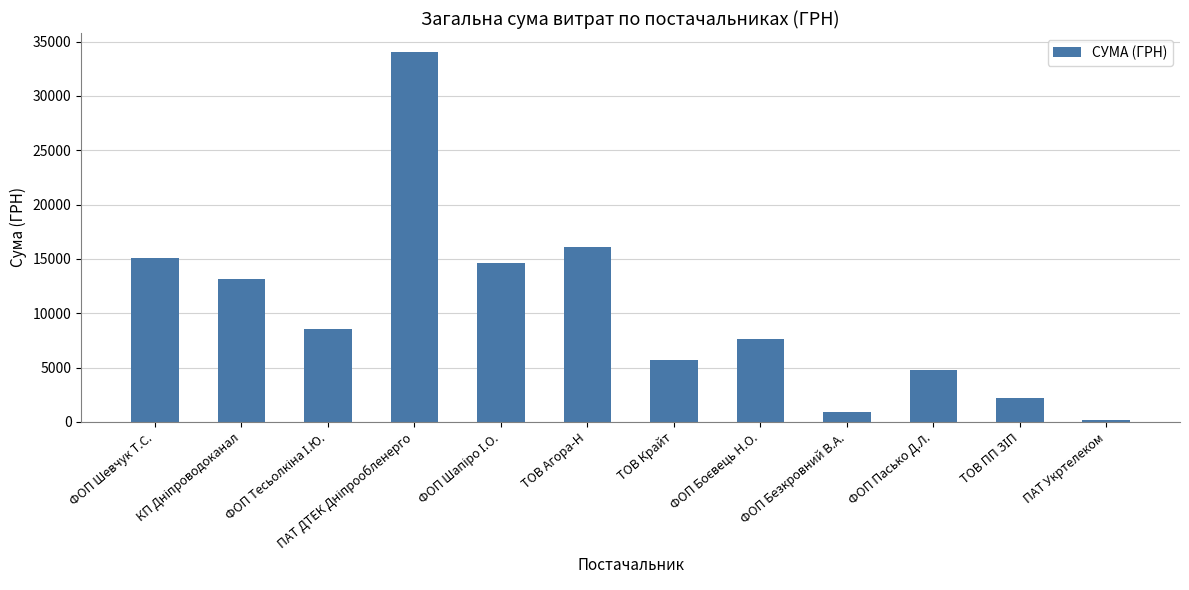

What is the average value?

10248.3